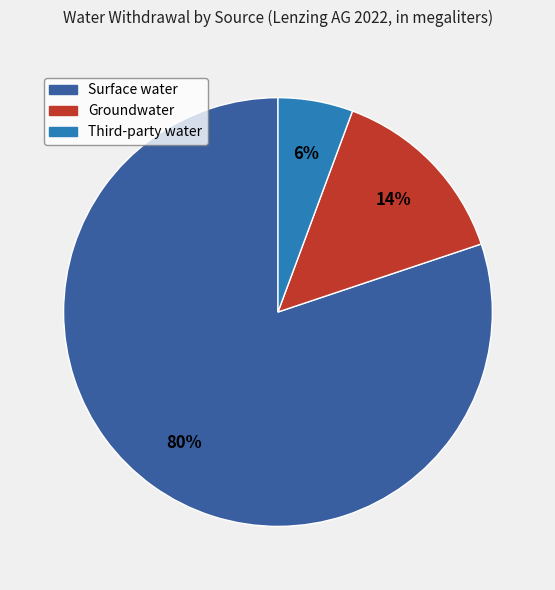

Combined, do Surface water and Groundwater account for over 50%?

Yes